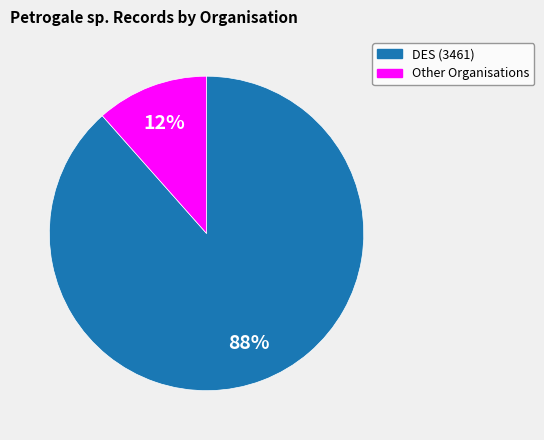

Does any single category account for the majority?

Yes